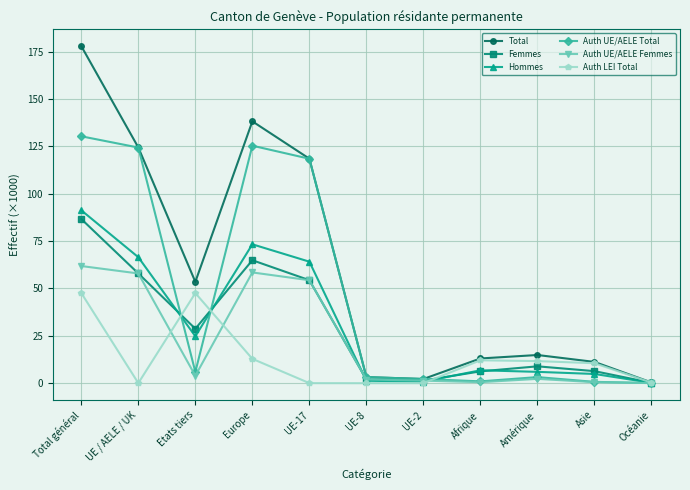

What is the difference between the second highest and second lowest values in the Auth UE/AELE Femmes series?

57.9